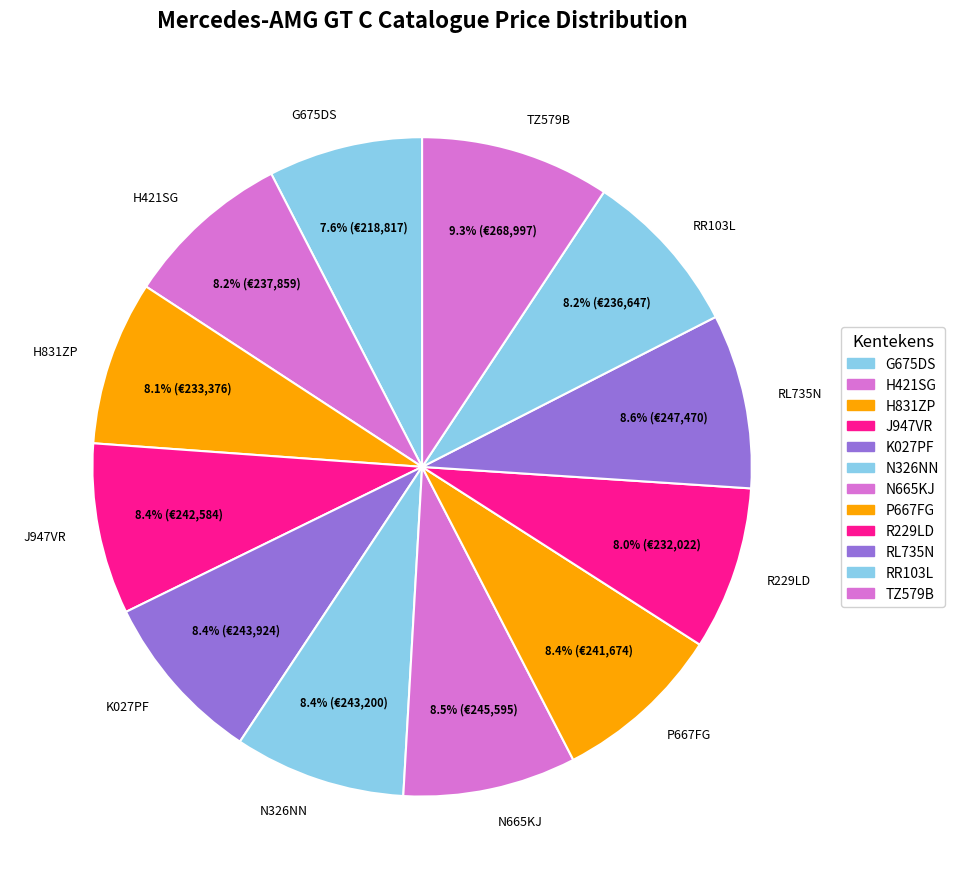

How many segments does this pie chart have?

12